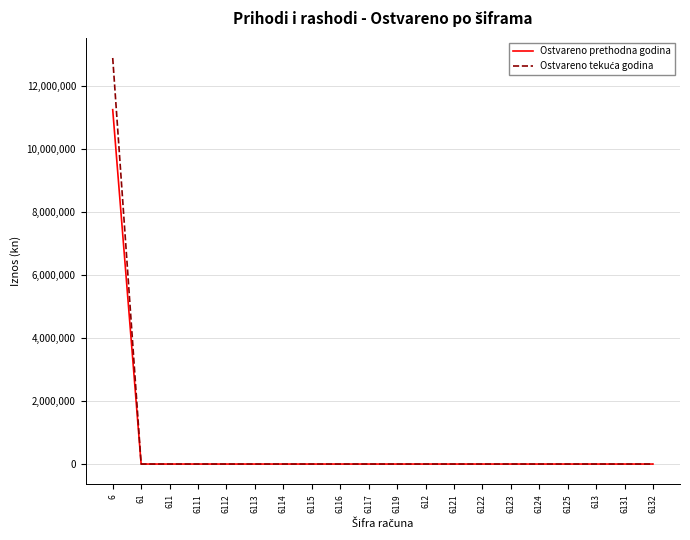

What is the highest value of the Ostvareno prethodna godina series?

11244811.0